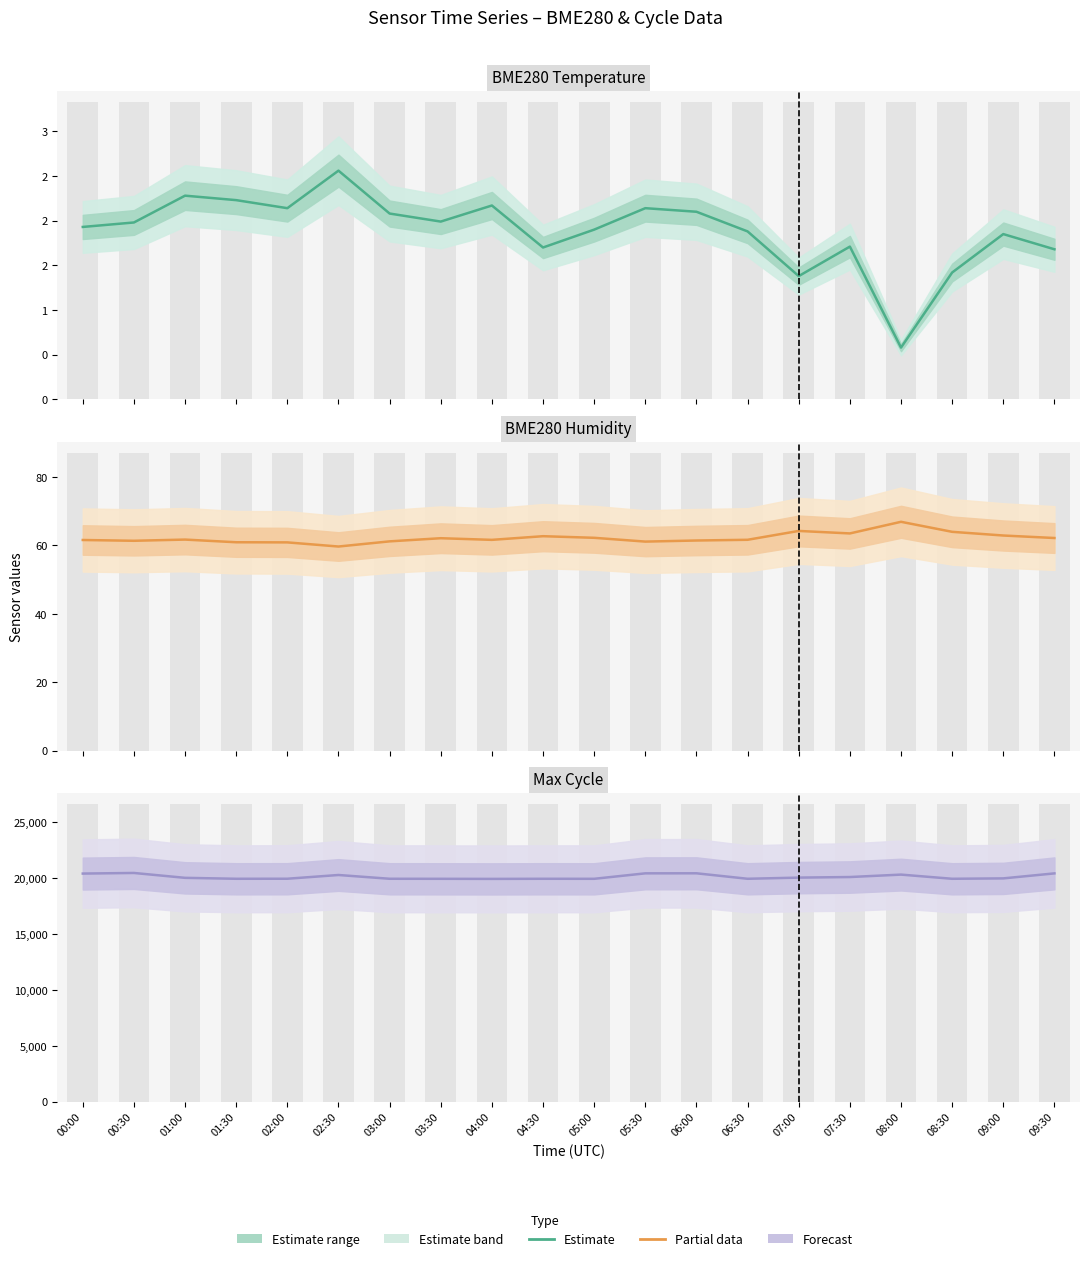

Are the bars grouped side by side (vs. stacked)?

No